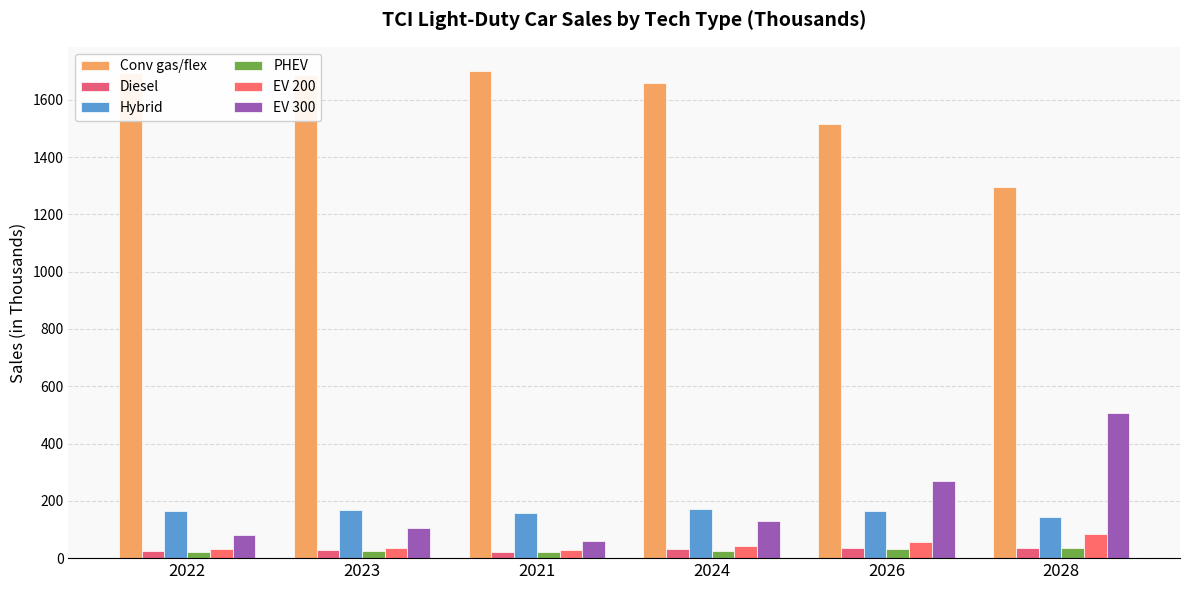

At which category is the sum across all series the highest?

2028